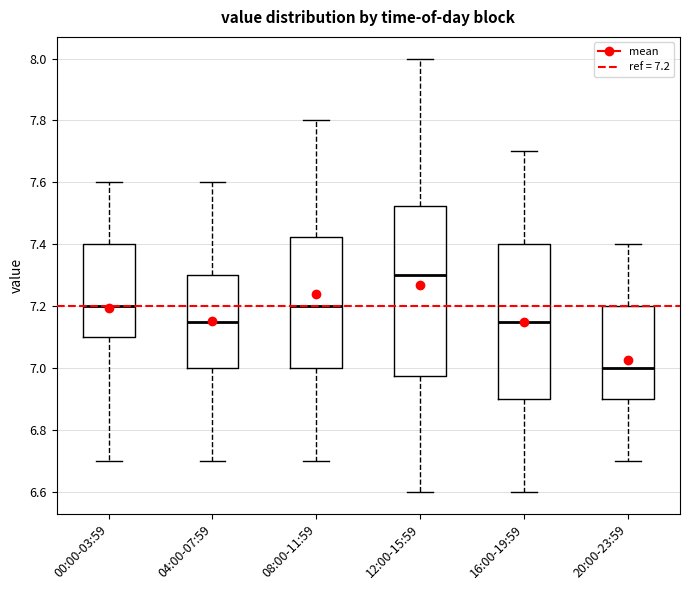

Reading left to right, transcribe this box plot: for each box, give where its median line is, the range the box spans, and where its two whiskers end, as read against the y-axis. The values are not printed on the chart, so give them approximately, as read against the axis.

00:00-03:59: median 7.20, box 7.10 to 7.40, whiskers 6.70 to 7.60
04:00-07:59: median 7.16, box 7.00 to 7.30, whiskers 6.70 to 7.60
08:00-11:59: median 7.20, box 7.00 to 7.42, whiskers 6.70 to 7.80
12:00-15:59: median 7.30, box 6.98 to 7.52, whiskers 6.60 to 8.00
16:00-19:59: median 7.16, box 6.90 to 7.40, whiskers 6.60 to 7.70
20:00-23:59: median 7.00, box 6.90 to 7.20, whiskers 6.70 to 7.40